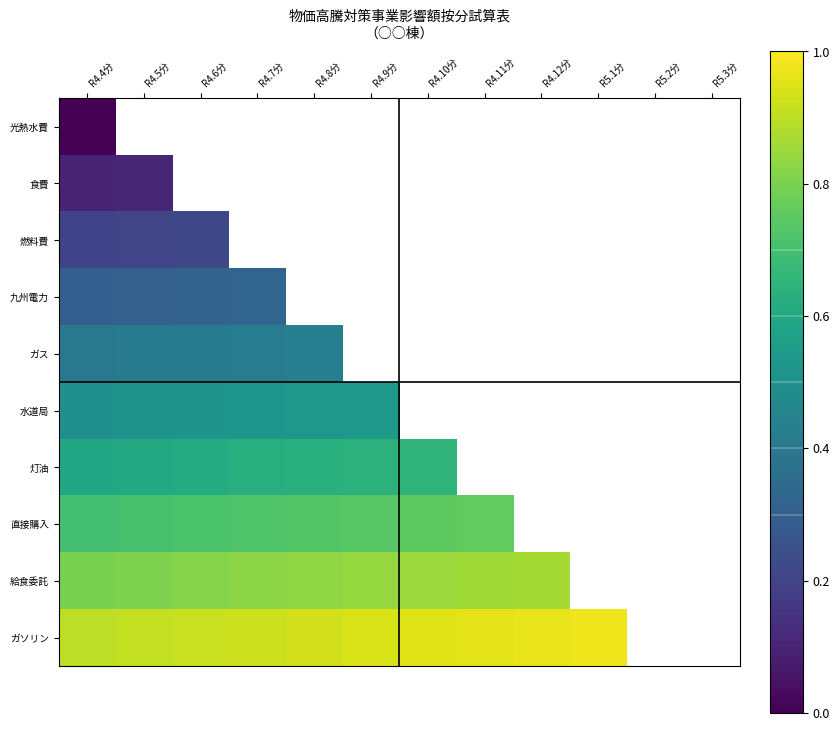

What is the maximum value shown in the chart?

1.0